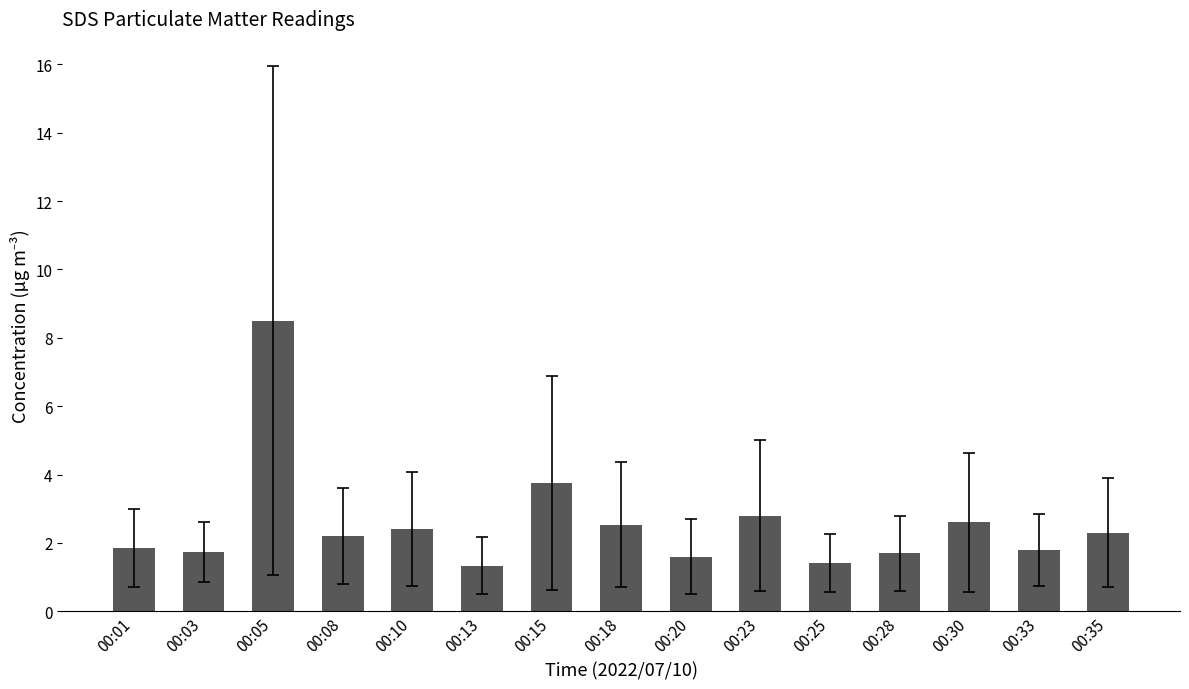

Between 00:20 and 00:23, which is larger?

00:23